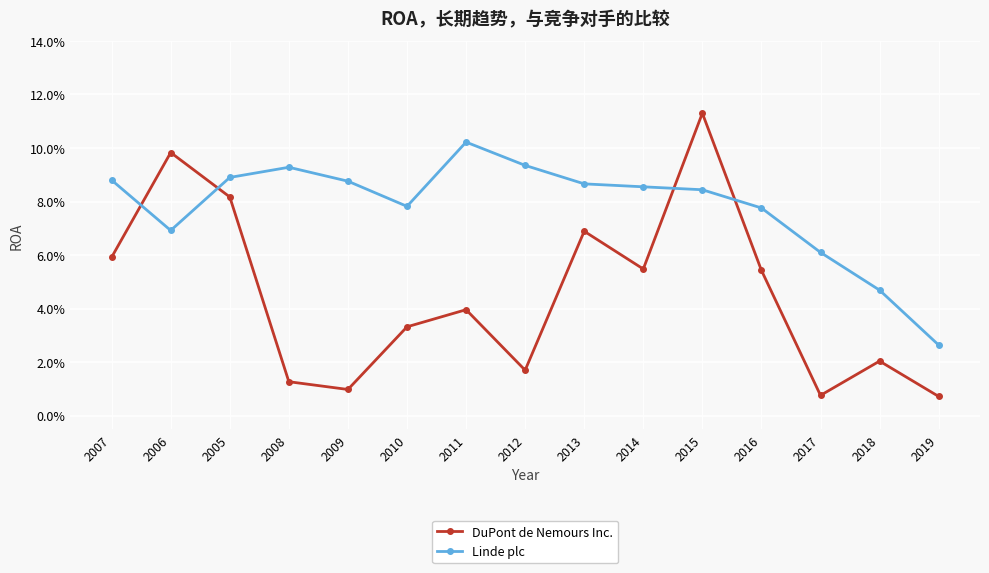

At which label is DuPont de Nemours Inc. closest to 0?

2019